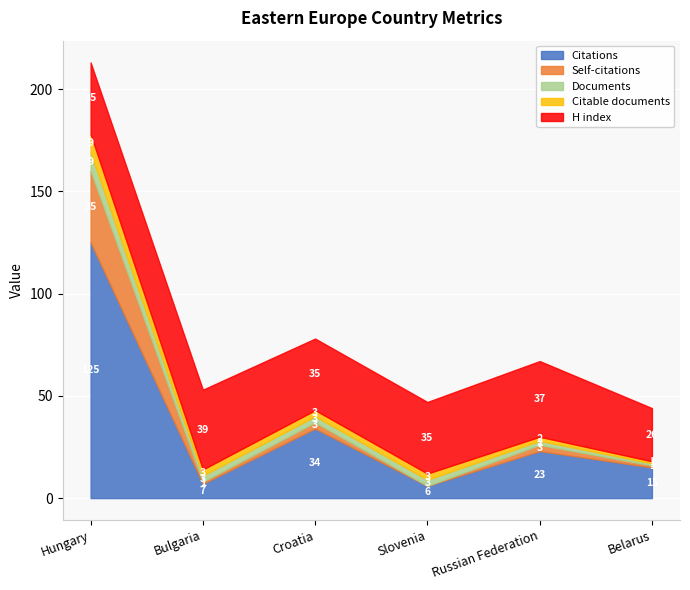

Reading left to right, transcribe all the data shown in this chart.

Citations: 125	7	34	6	23	15
Self-citations: 35	1	3	0	3	1
Documents: 9	3	3	3	2	1
Citable documents: 9	3	3	3	2	1
H index: 35	39	35	35	37	26